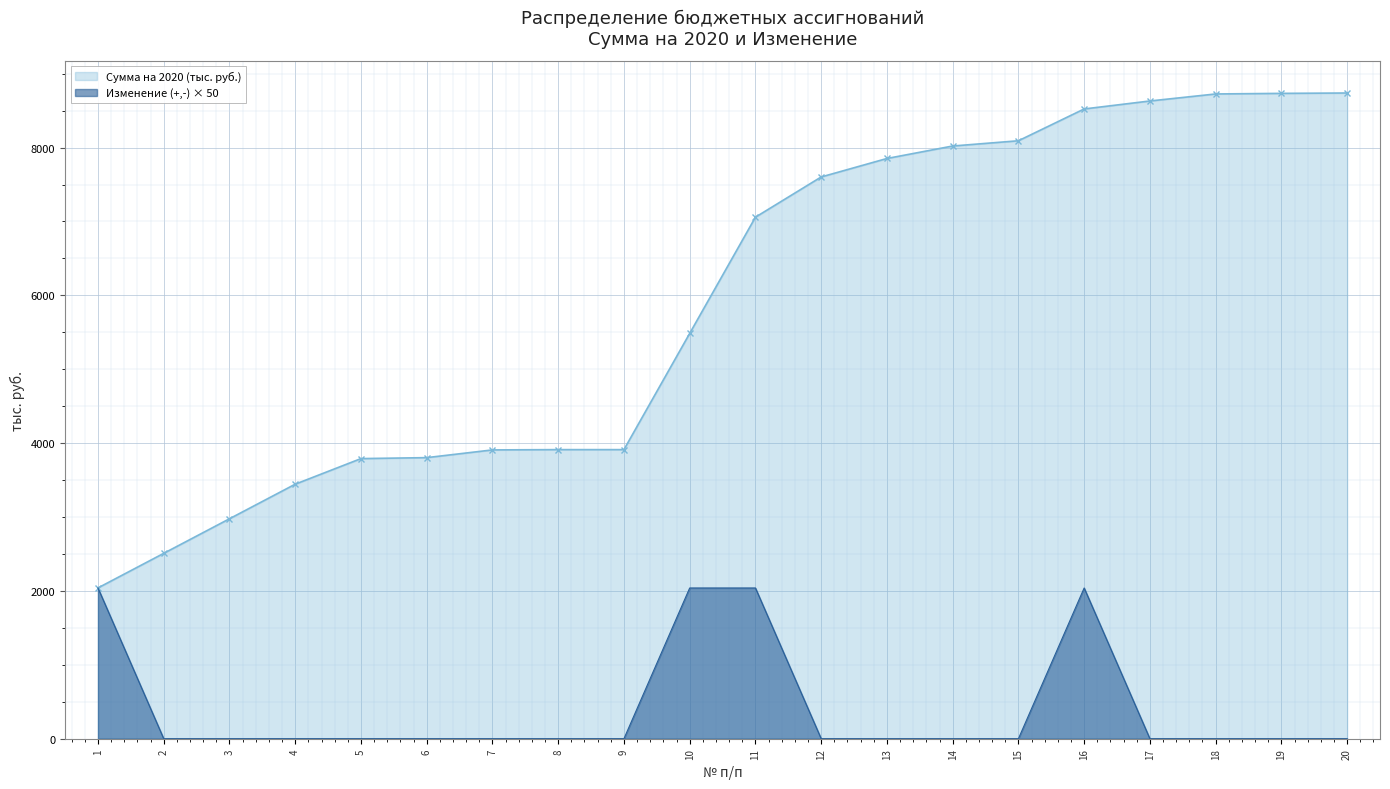

At which category does the chart reach its minimum across all series?

2